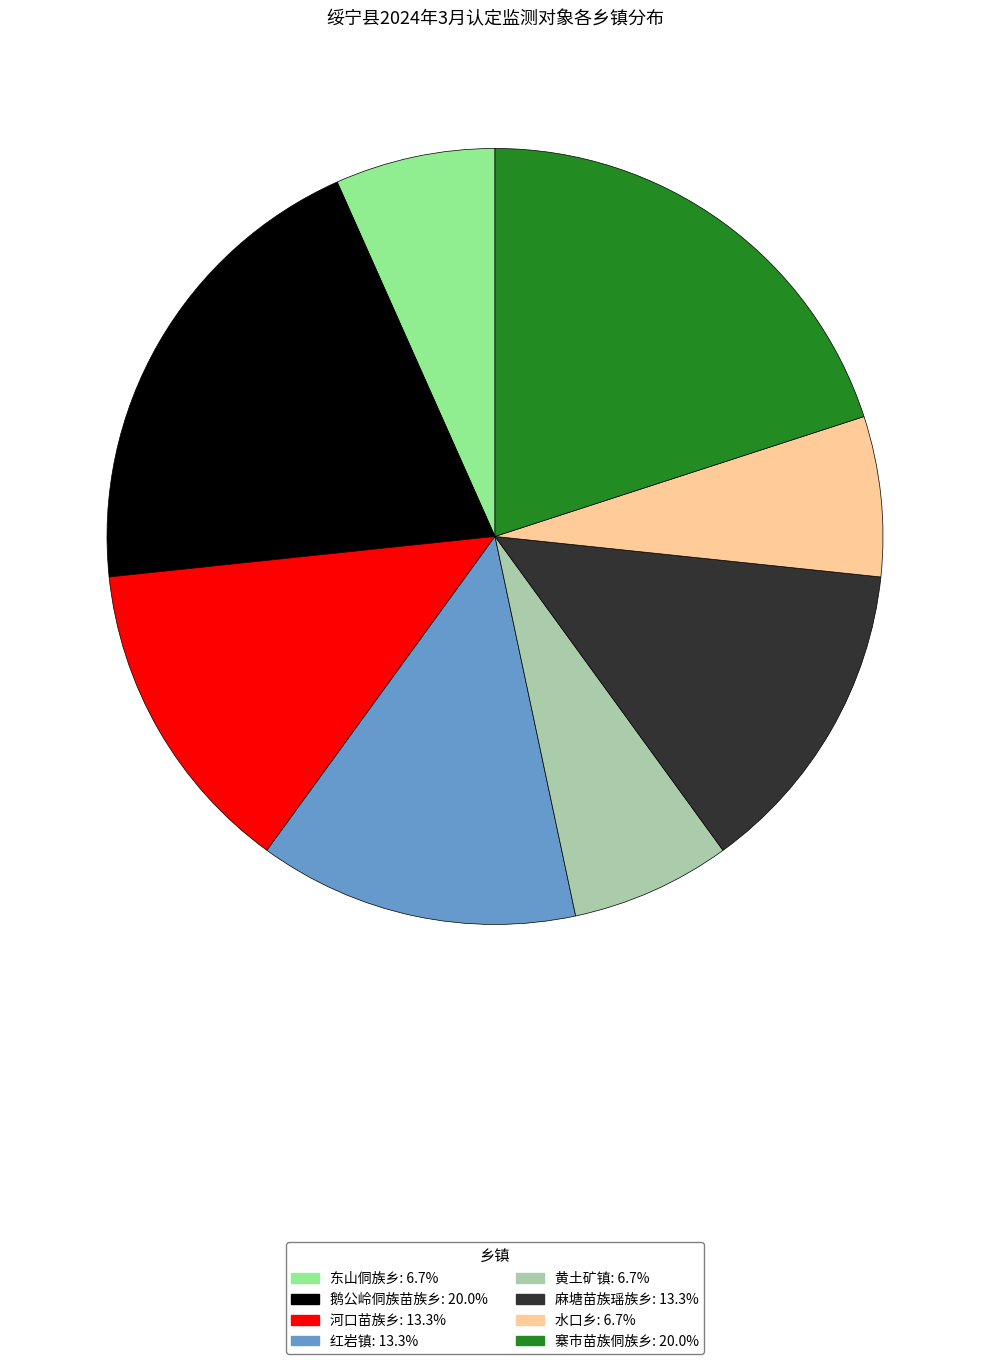

How many segments does this pie chart have?

8